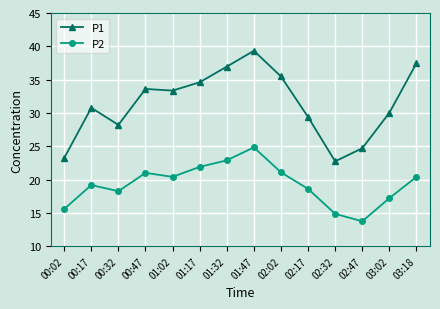

Is the value of P2 at 01:02 greater than the value of P1 at 02:17?

No